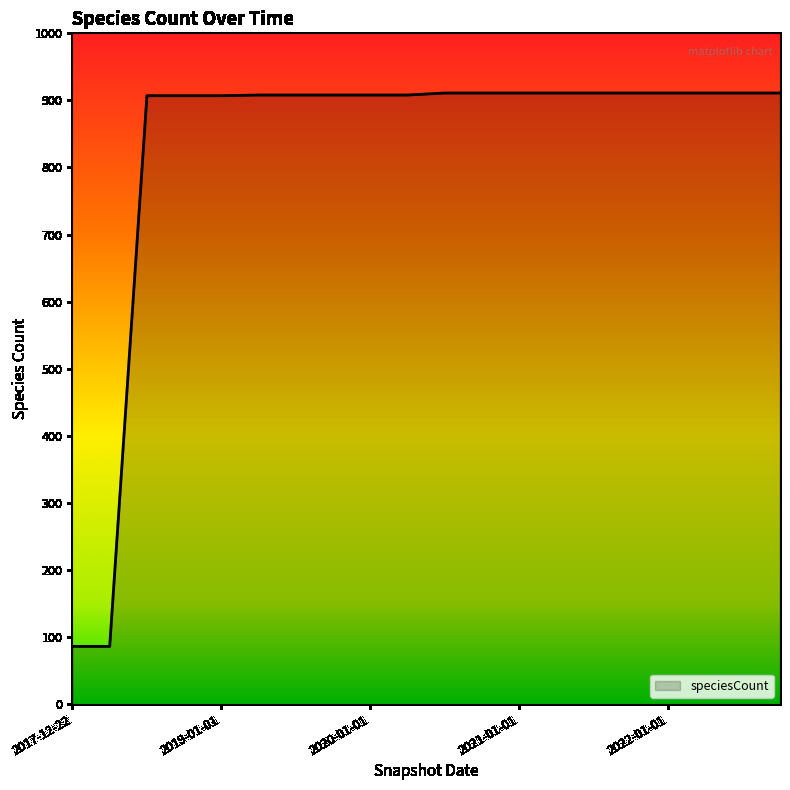

Does the chart have visible grid lines?

No